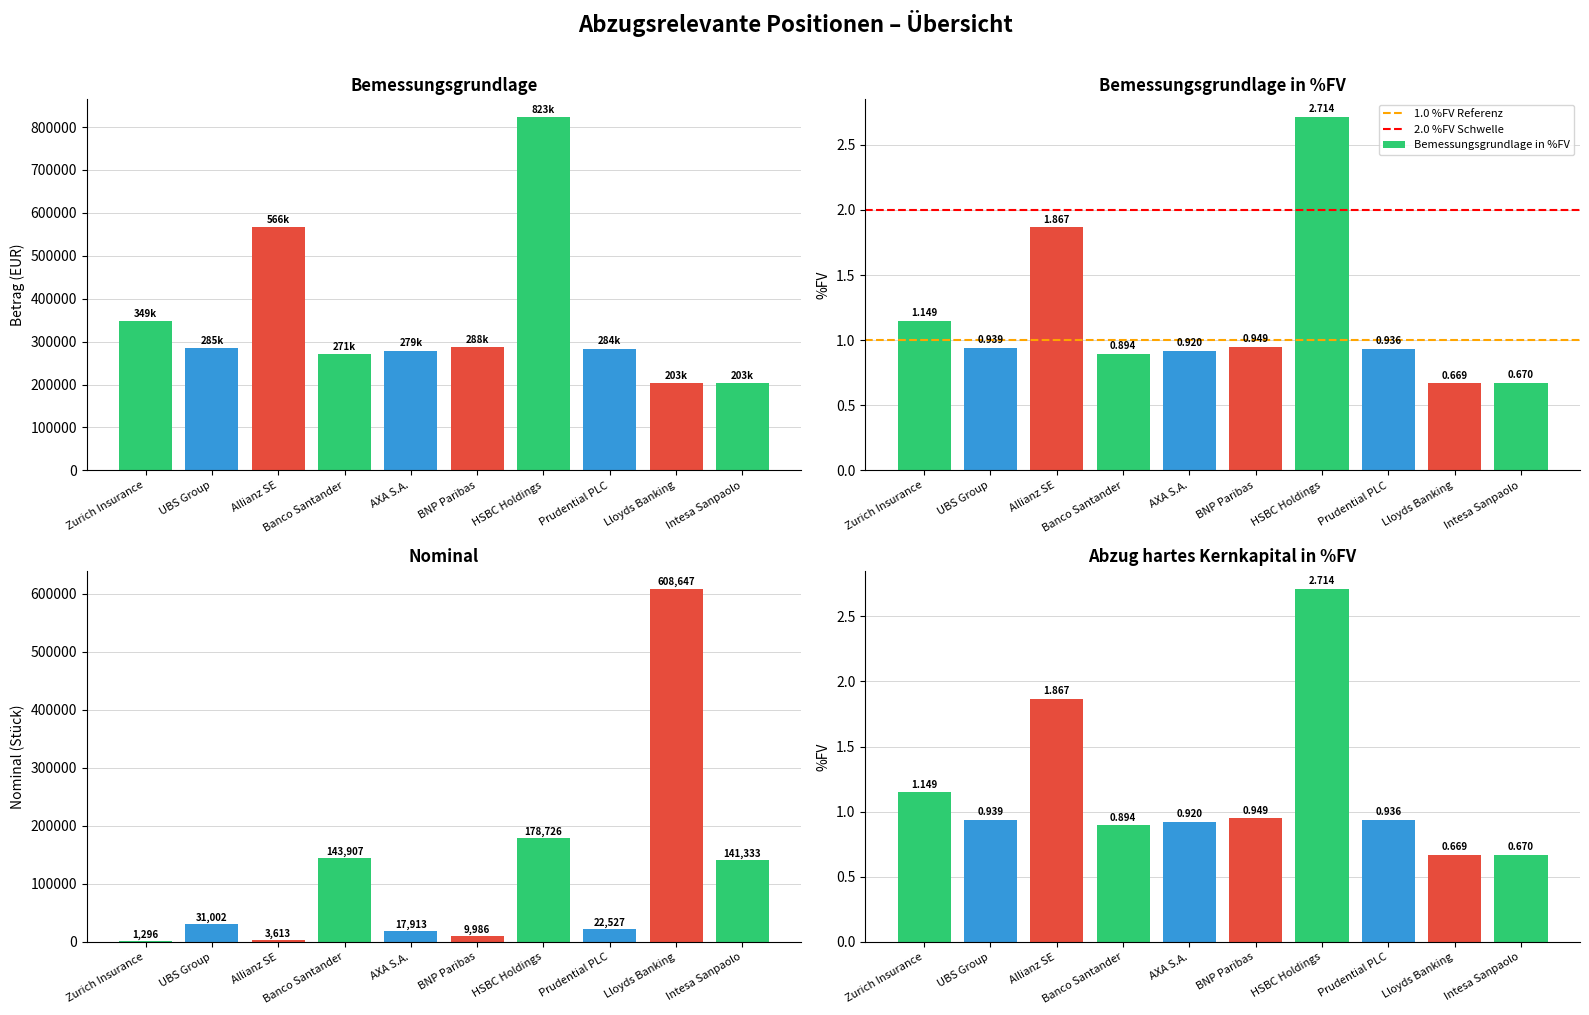

What is the maximum value shown in the chart?

823408.4